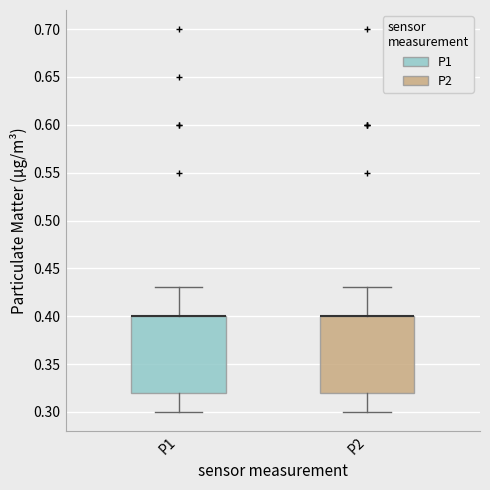

Reading left to right, transcribe this box plot: for each box, give where its median line is, the range the box spans, and where its two whiskers end, as read against the y-axis. The values are not printed on the chart, so give them approximately, as read against the axis.

P1: median 0.40 (drawn on the box's upper edge), box 0.32 to 0.40, whiskers 0.30 to 0.43
P2: median 0.40 (drawn on the box's upper edge), box 0.32 to 0.40, whiskers 0.30 to 0.43